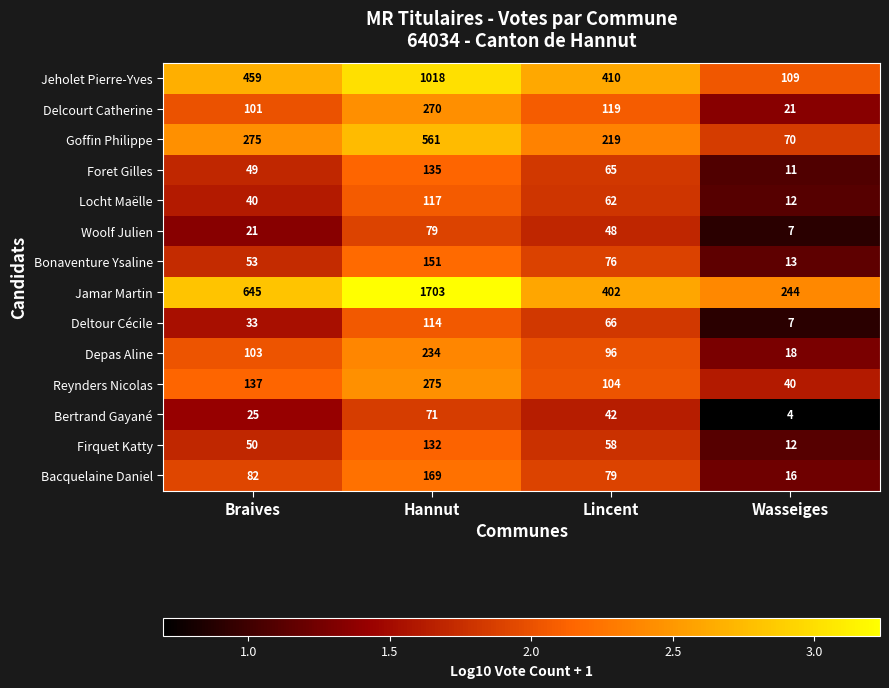

True or false: Locht Maëlle has a value of 12 at Wasseiges.

True